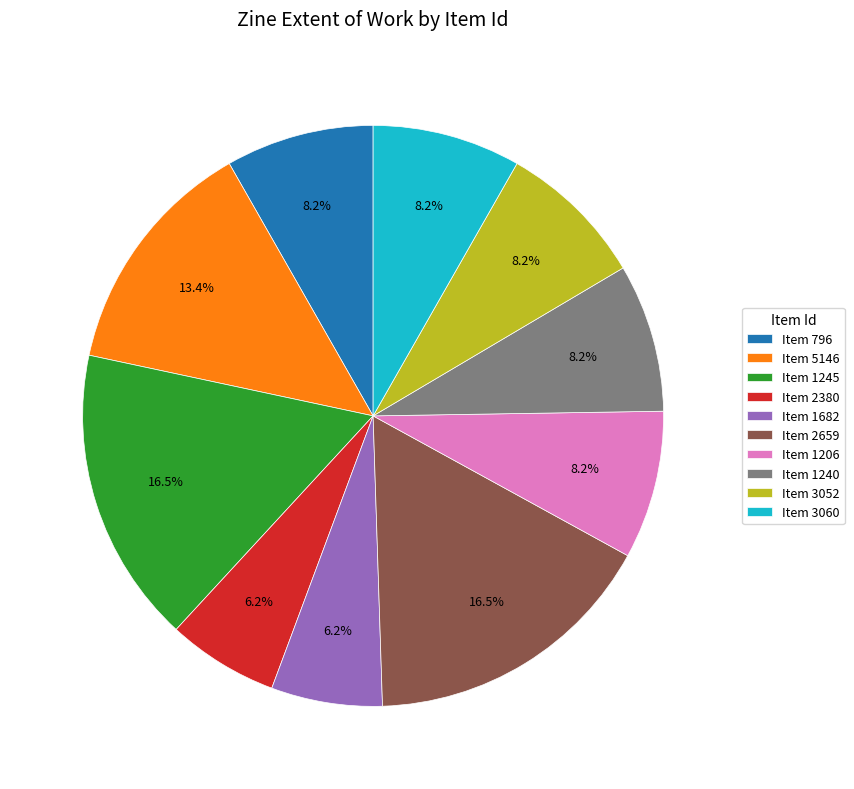

Approximately how many times larger is the value at Item 796 compared to Item 1206?

1.0